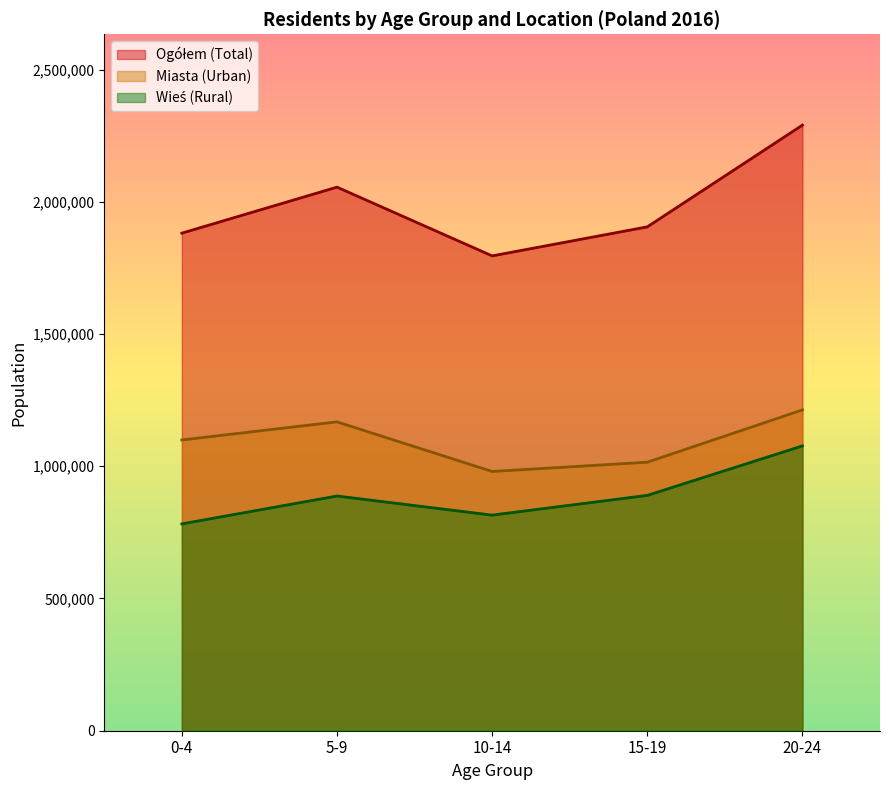

Which series has the largest range (max minus min)?

Ogółem (Total)